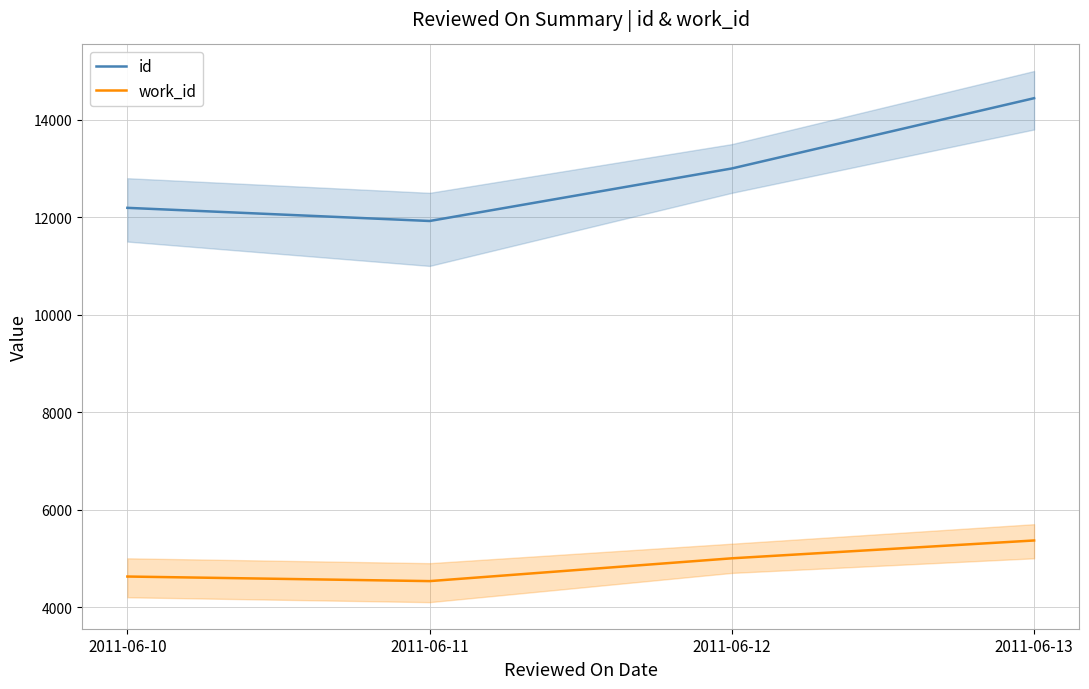

Which has a higher value, 2011-06-11 or 2011-06-12?

2011-06-12